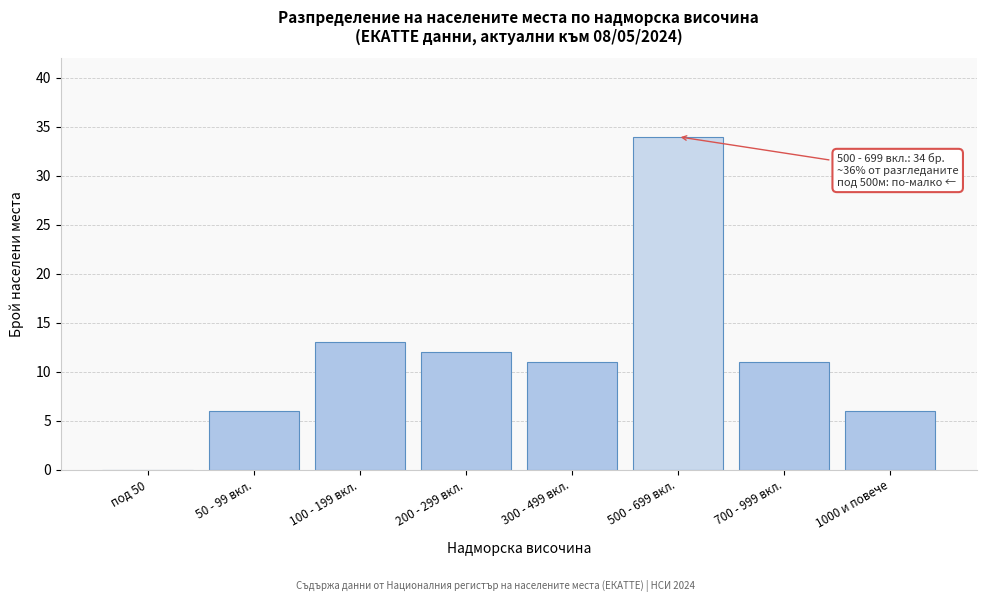

Reading left to right, what are all the values shown in this chart?

под 50=0	50 - 99 вкл.=6	100 - 199 вкл.=13	200 - 299 вкл.=12	300 - 499 вкл.=11	500 - 699 вкл.=34	700 - 999 вкл.=11	1000 и повече=6